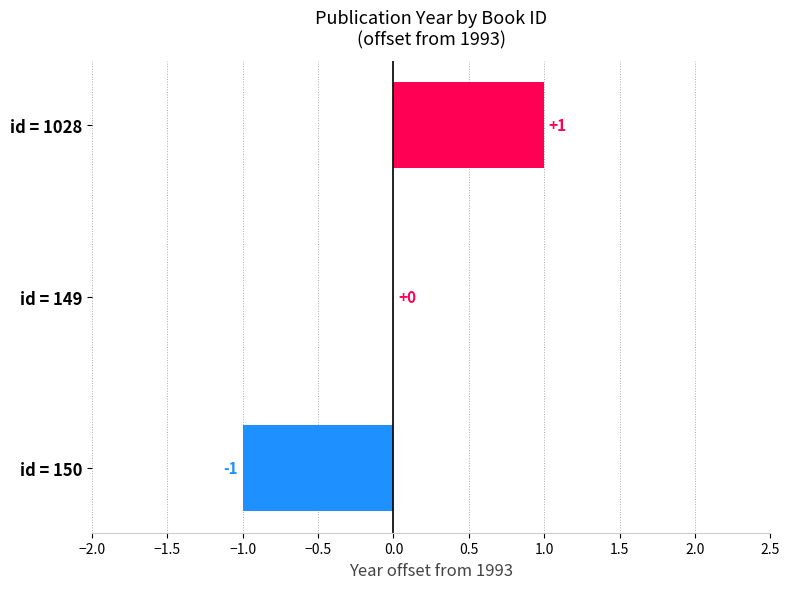

The chart shows a value of 2 at id = 1028. True or false?

False